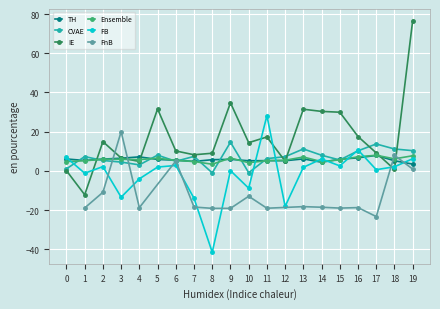

What is the lowest value of the Ensemble series?

3.4